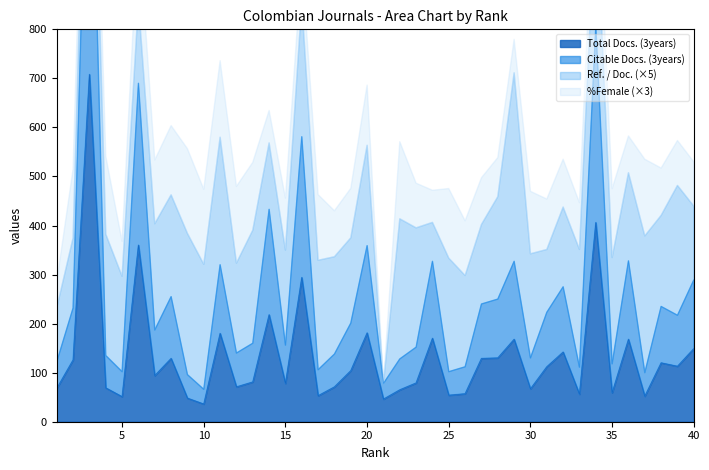

What is the highest value of the Total Docs. (3years) series?

708